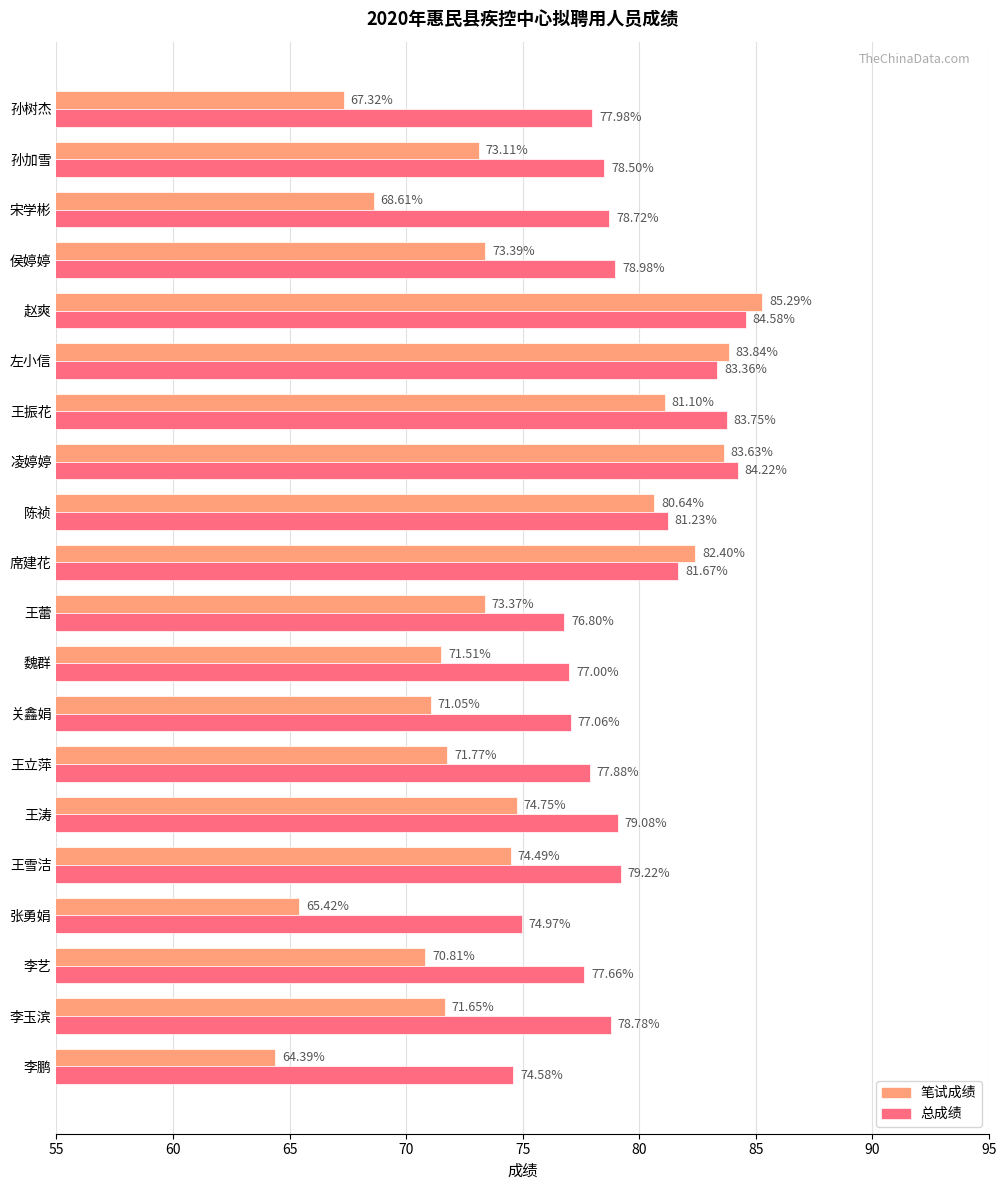

What is the average value of the 总成绩 series?

79.3